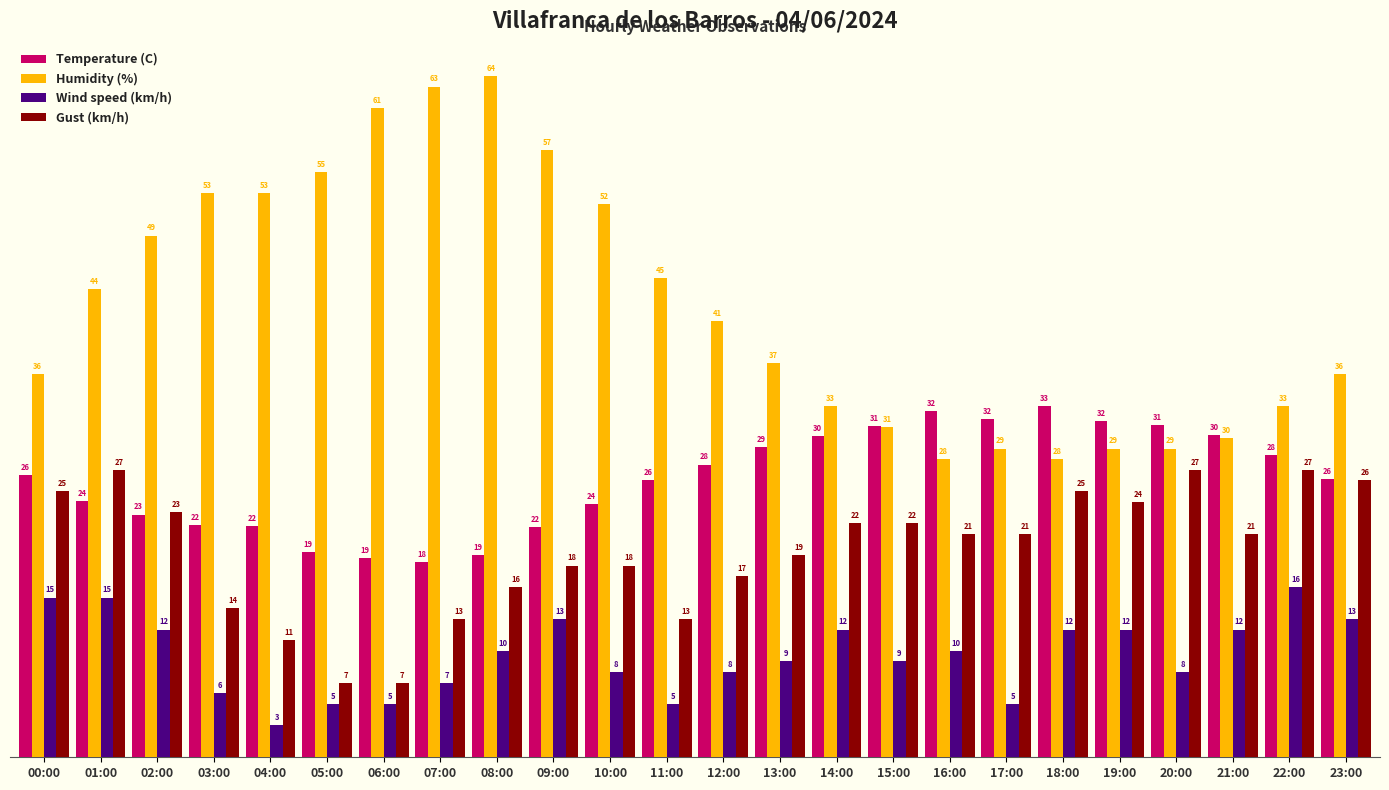

What is the minimum value for Temperature (C)?

18.3